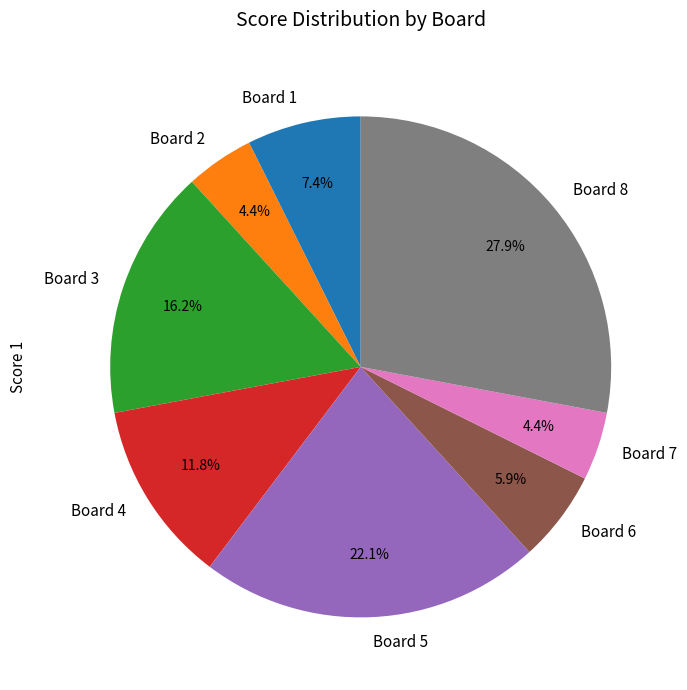

Is there a majority slice in this chart?

No